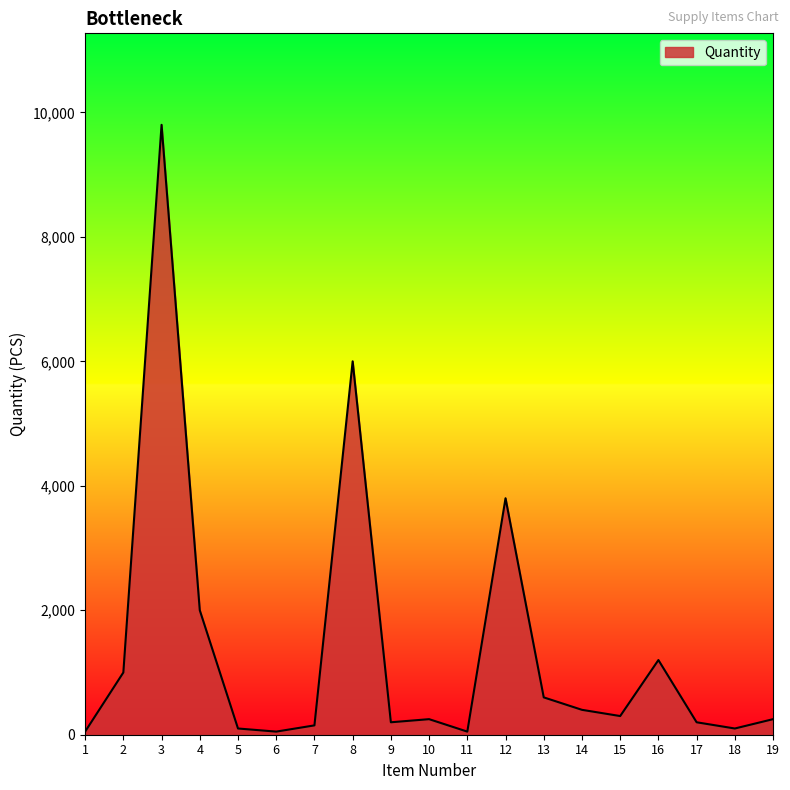

At which label does the data first exceed 250?

2